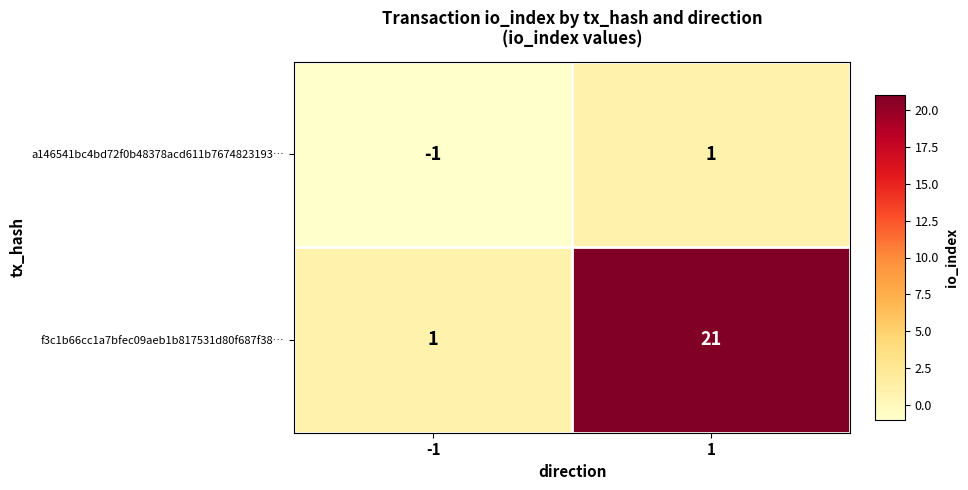

Reading left to right, what are all the values shown in this chart?

a146541bc4bd72f0b48378acd611b7674823193…: -1	1
f3c1b66cc1a7bfec09aeb1b817531d80f687f38…: 1	21